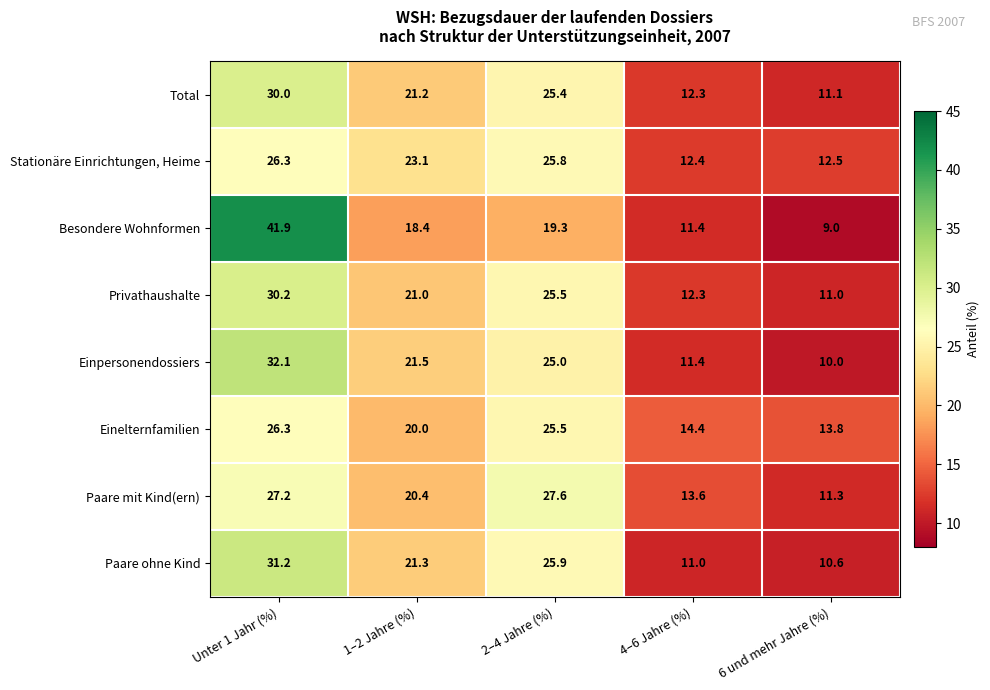

At 1–2 Jahre (%), list the series in order from smallest to largest.

Besondere Wohnformen, Einelternfamilien, Paare mit Kind(ern), Privathaushalte, Total, Paare ohne Kind, Einpersonendossiers, Stationäre Einrichtungen, Heime